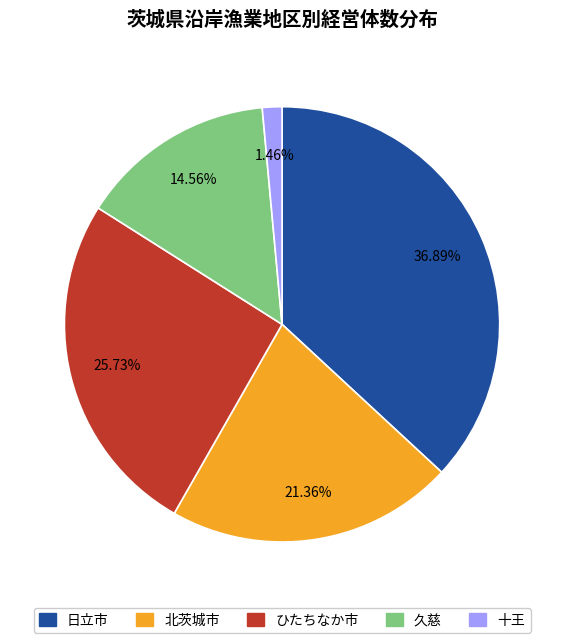

Which category has the smallest portion of the pie?

十王